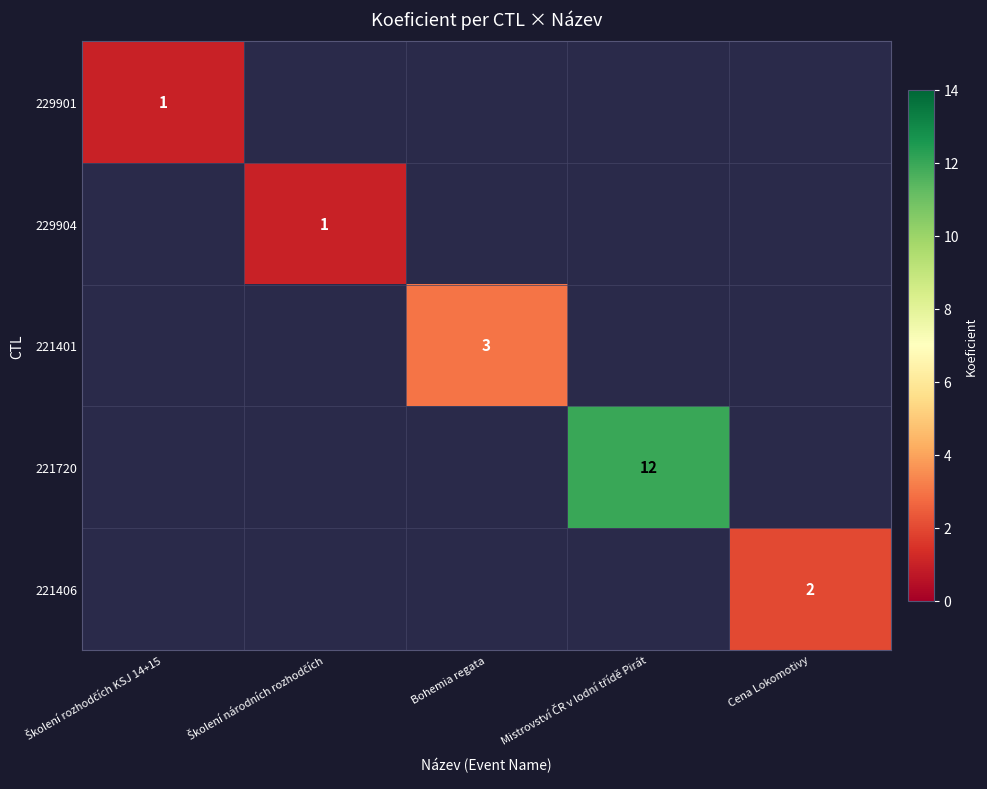

What is the greatest value displayed?

12